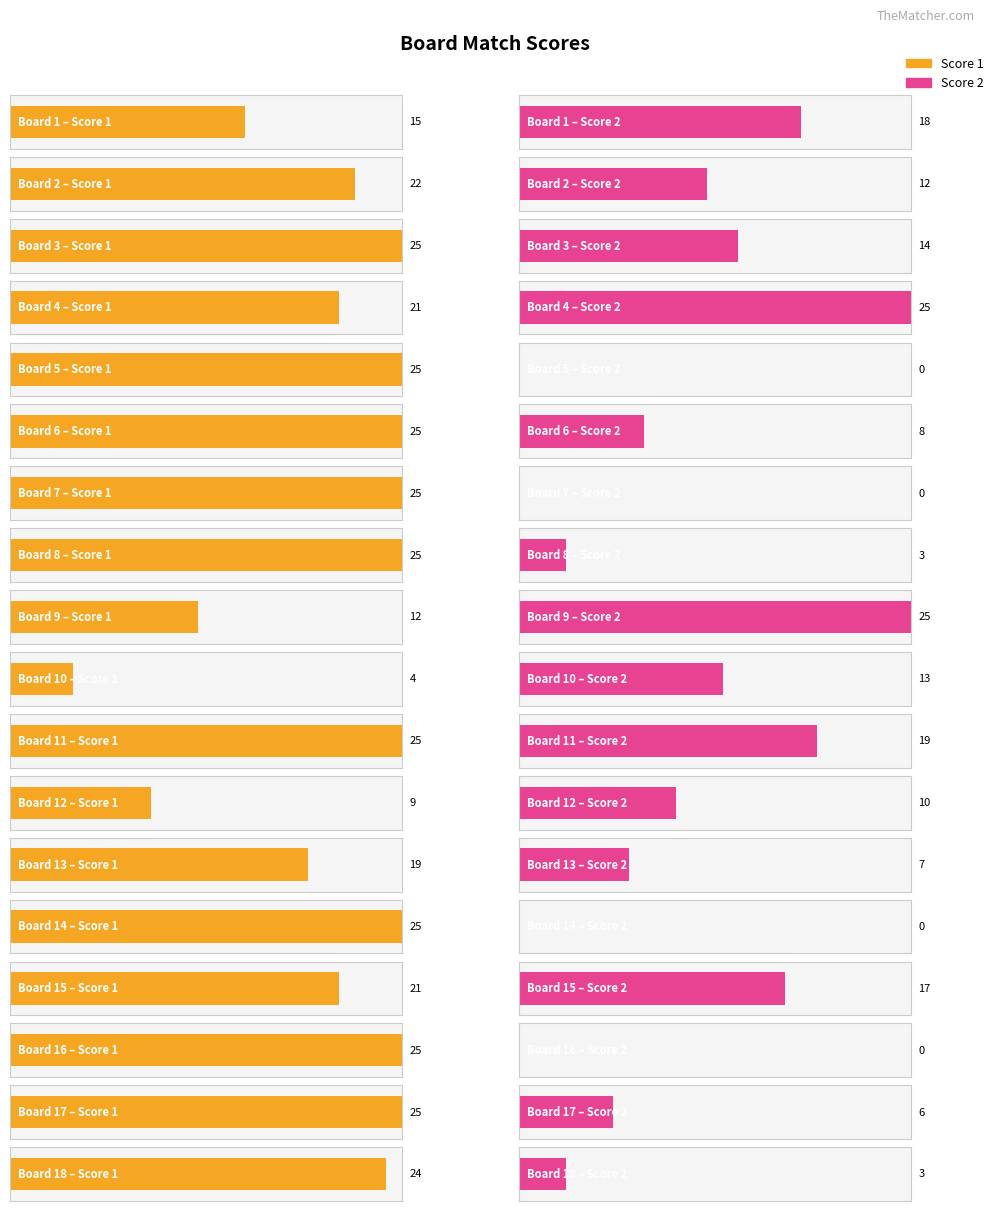

What is the value of the Score 1 bar at the 5th from the left?

25